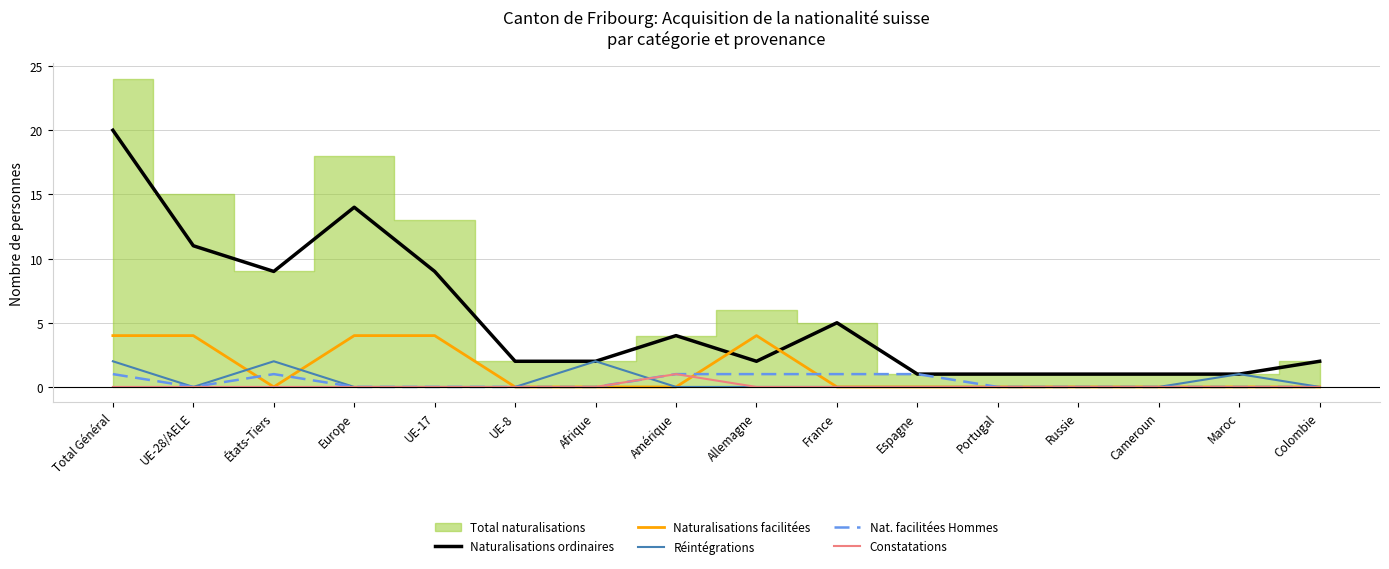

True or false: Nat. facilitées Hommes and Naturalisations ordinaires cross at least once.

False